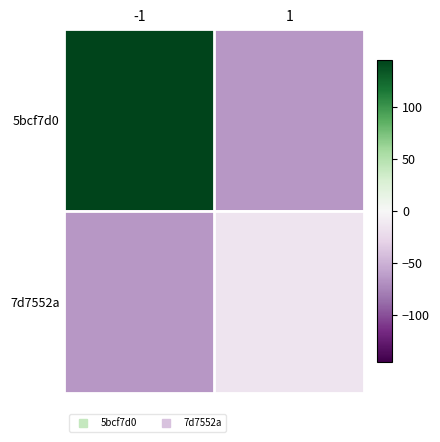

What is the maximum value shown in the chart?

145.2